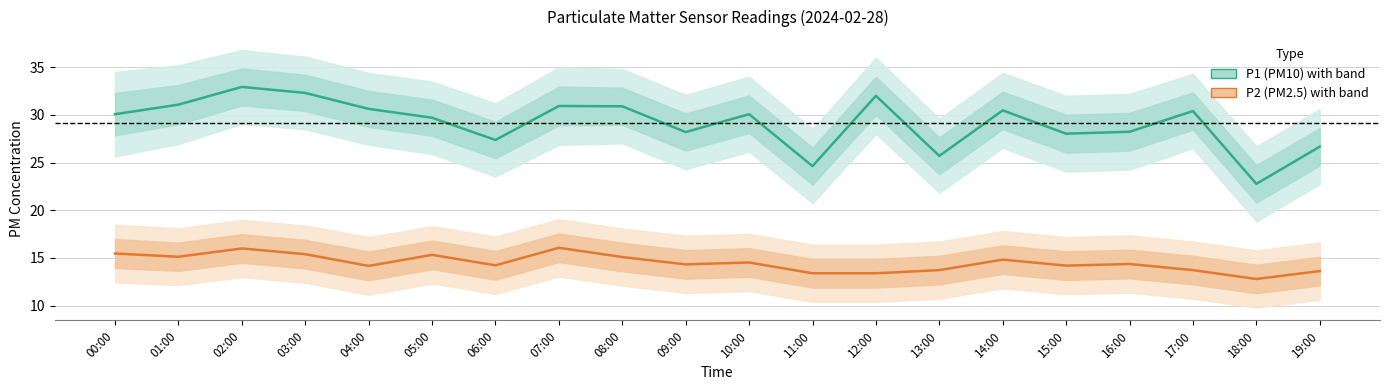

Read the P2 (PM2.5) value at 15:00.

14.2